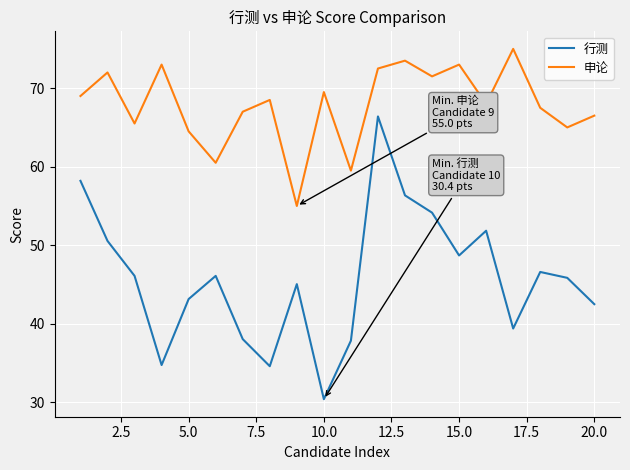

Rank the series by their average value, from lowest to highest.

行测, 申论